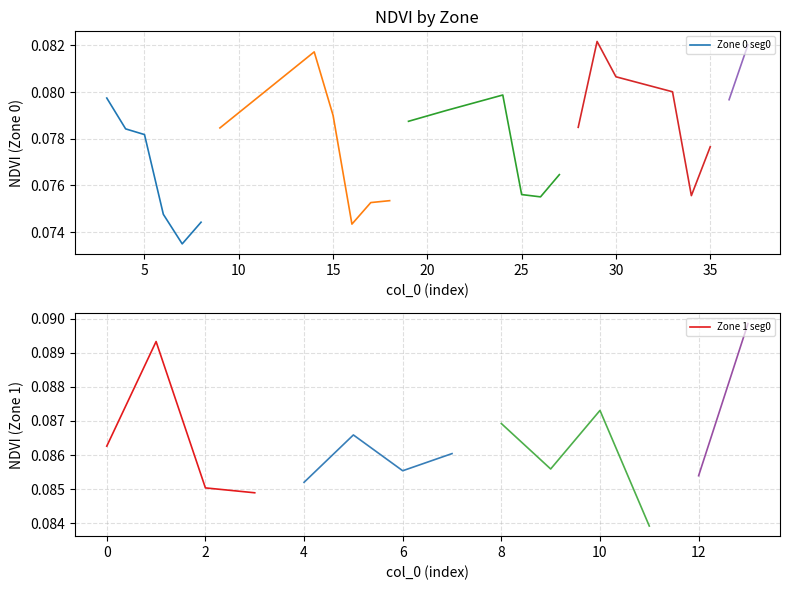

What is the total value across all series at 8?

0.2